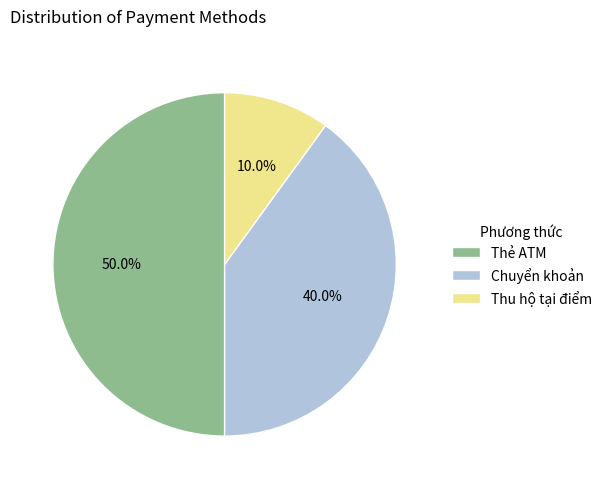

What is the smallest slice in the pie chart?

Thu hộ tại điểm